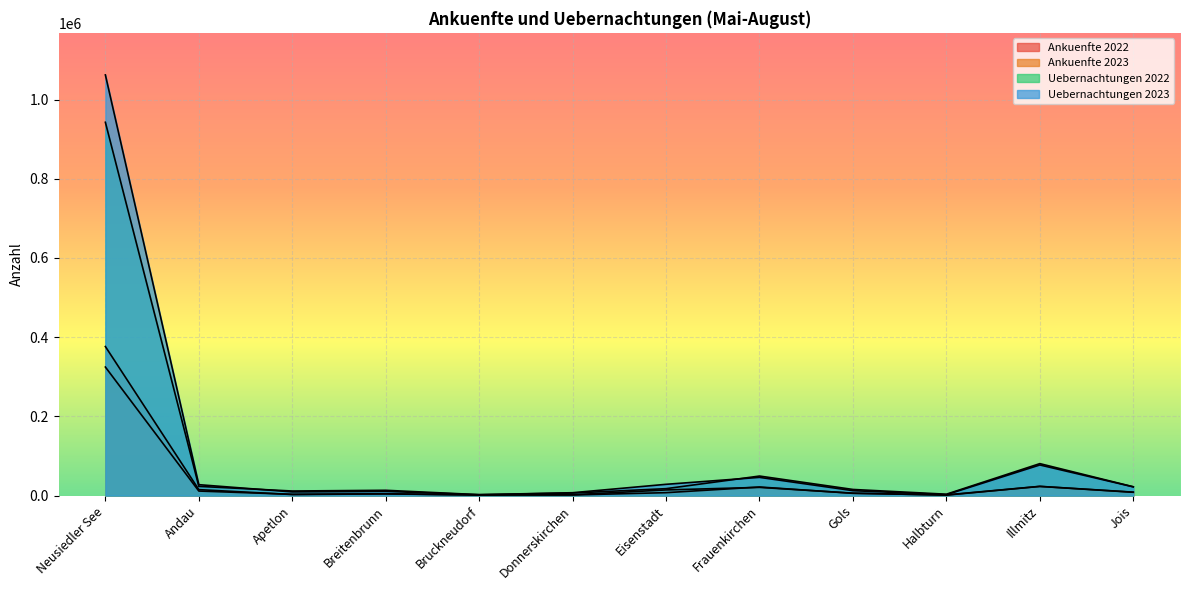

Is it true that Uebernachtungen 2023 equals 1543644 at Neusiedler See?

False